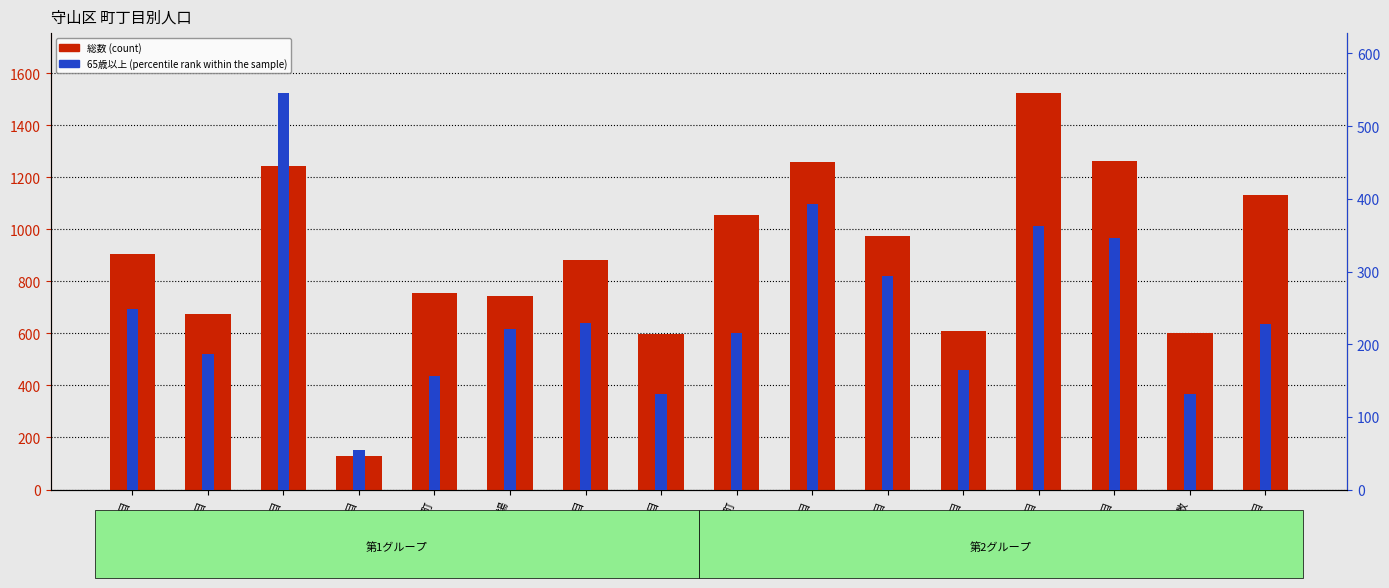

What is the lowest value of the 65歳以上 (percentile rank within the sample) series?

54